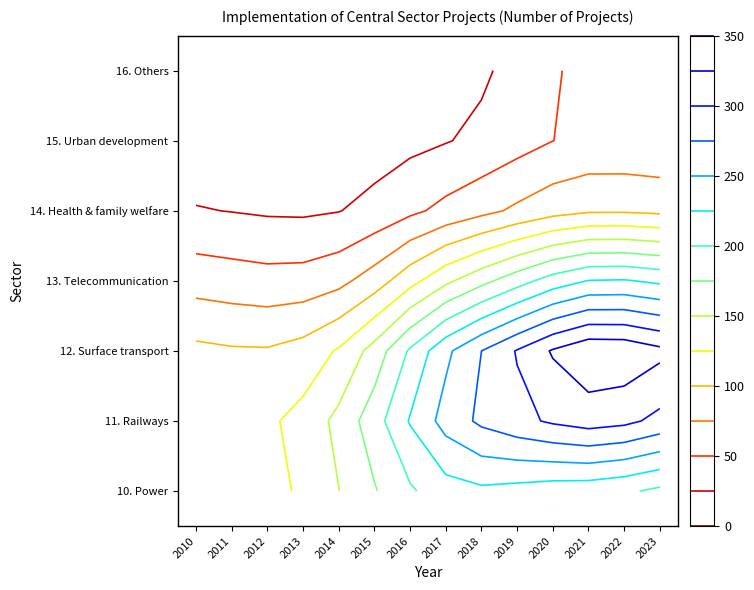

Reading left to right, list all the values displayed in this chart.

10. Power: 2010=77	2011=81	2012=101	2013=101	2014=96	2015=105	2016=111	2017=133	2018=117	2019=78	2020=69	2021=78	2022=89	2023=78
11. Railways: 2010=155	2011=138	2012=131	2013=124	2014=282	2015=288	2016=298	2017=348	2018=334	2019=365	2020=265	2021=264	2022=285	2023=173
12. Surface transport: 2010=174	2011=145	2012=157	2013=168	2014=151	2015=140	2016=422	2017=477	2018=537	2019=609	2020=775	2021=858	2022=896	2023=749
13. Telecommunication: 2010=40	2011=41	2012=16	2013=13	2014=10	2015=4	2016=2	2017=3	2018=9	2019=5	2020=4	2021=8	2022=3	2023=3
14. Health & family welfare: 2010=1	2011=0	2012=0	2013=0	2014=0	2015=0	2016=9	2017=13	2018=14	2019=20	2020=17	2021=23	2022=29	2023=28
15. Urban development: 2010=9	2011=3	2012=4	2013=4	2014=5	2015=30	2016=31	2017=33	2018=39	2019=57	2020=69	2021=33	2022=29	2023=26
16. Others: 2010=1	2011=1	2012=1	2013=1	2014=1	2015=0	2016=1	2017=3	2018=3	2019=4	2020=58	2021=92	2022=80	2023=75